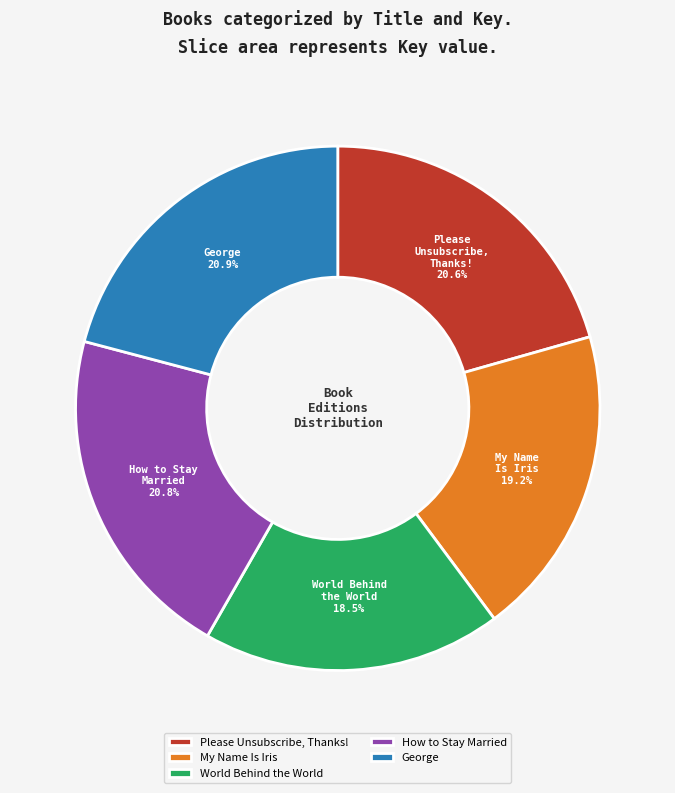

How many slices are in this pie chart?

5